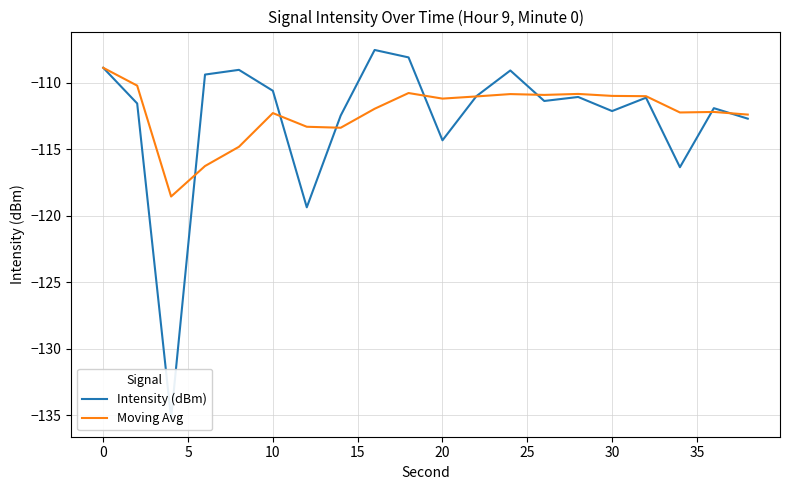

The value of Moving Avg at 10 is -71.8. True or false?

False